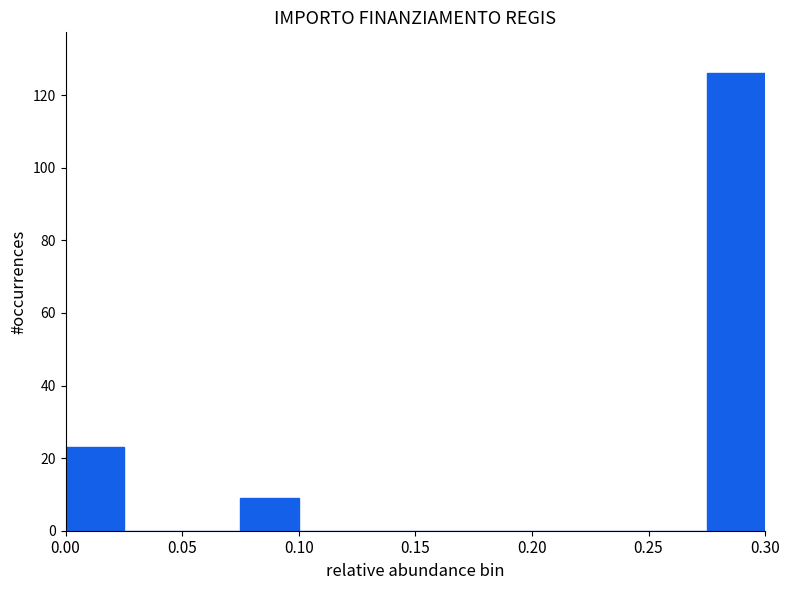

Reading left to right, list every bar in this chart as the range it spans on the x-axis followed by its height. The values are not printed on the chart, so give them approximately, as read against the axis.

0.000 to 0.025: 24
0.025 to 0.050: 0
0.050 to 0.075: 0
0.075 to 0.100: 10
0.100 to 0.125: 0
0.125 to 0.150: 0
0.150 to 0.175: 0
0.175 to 0.200: 0
0.200 to 0.225: 0
0.225 to 0.250: 0
0.250 to 0.275: 0
0.275 to 0.300: 126